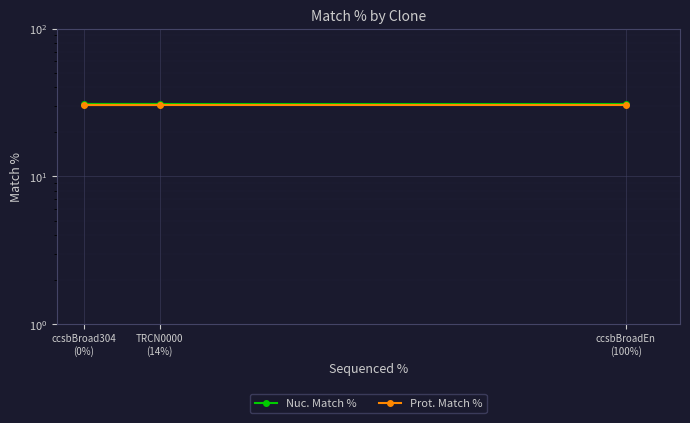

Is the value of Prot. Match % at TRCN0000 (14%) greater than the value of Nuc. Match % at TRCN0000 (14%)?

No